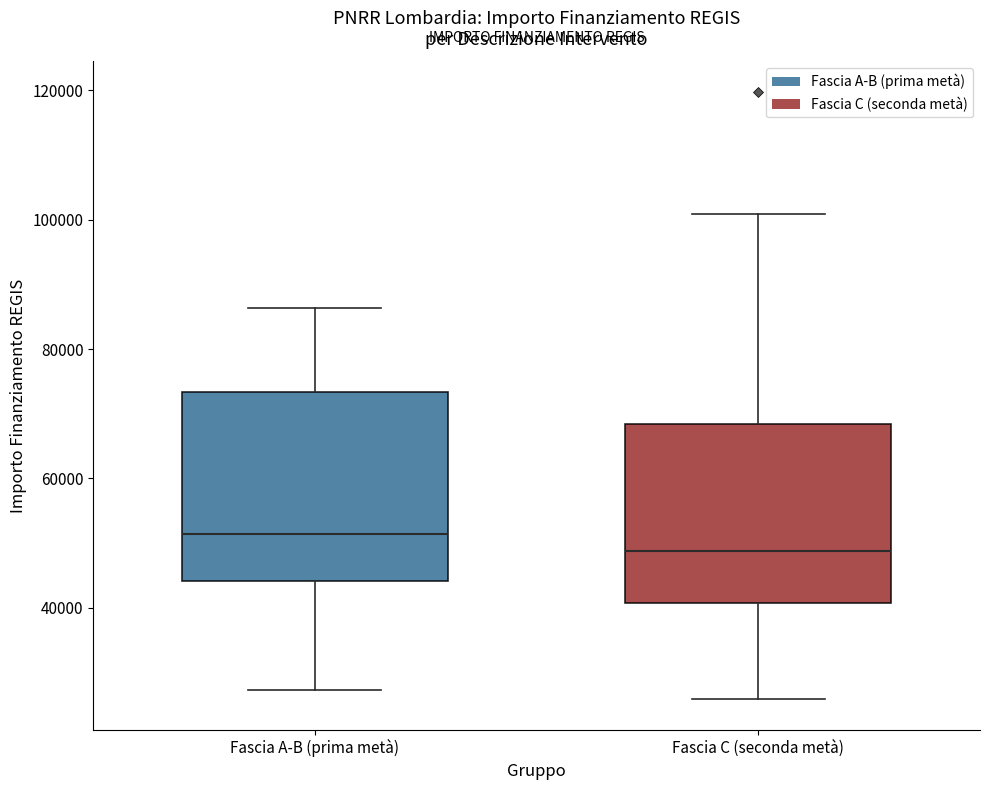

Where does the upper whisker of the box for Fascia A-B (prima metà) end on the y-axis? The values are not printed on the chart, so give them approximately, as read against the axis.

86000